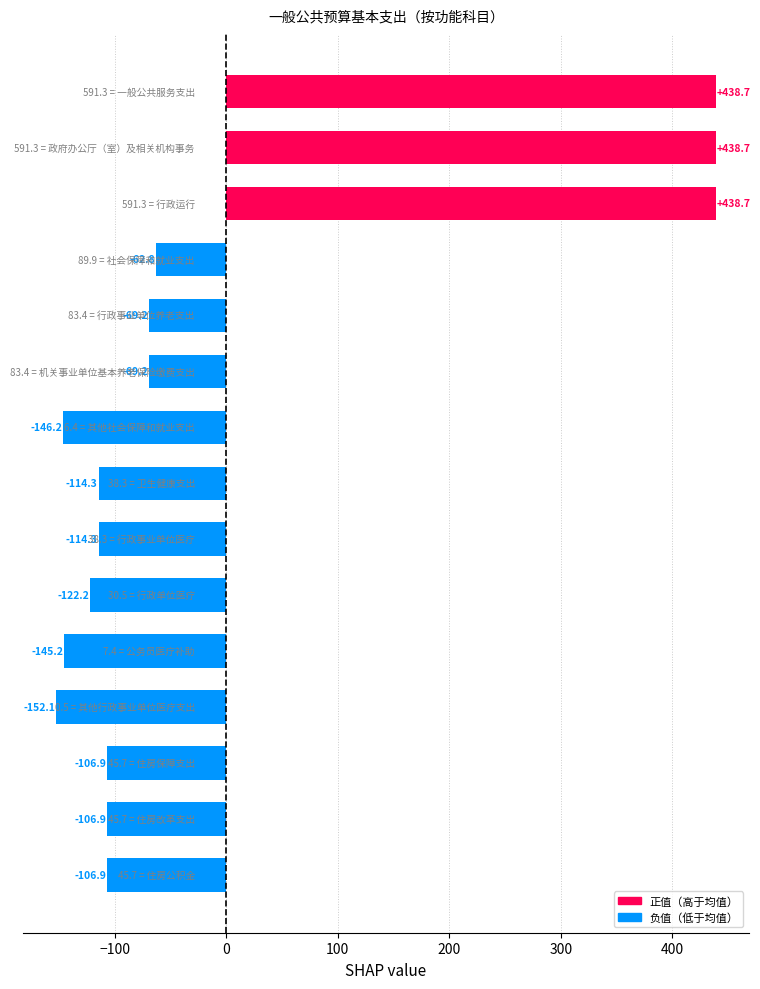

What is the smallest value displayed?

-152.1